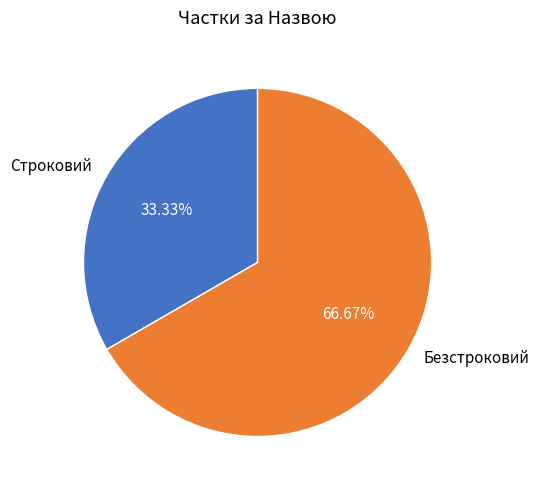

How many slices are in this pie chart?

2